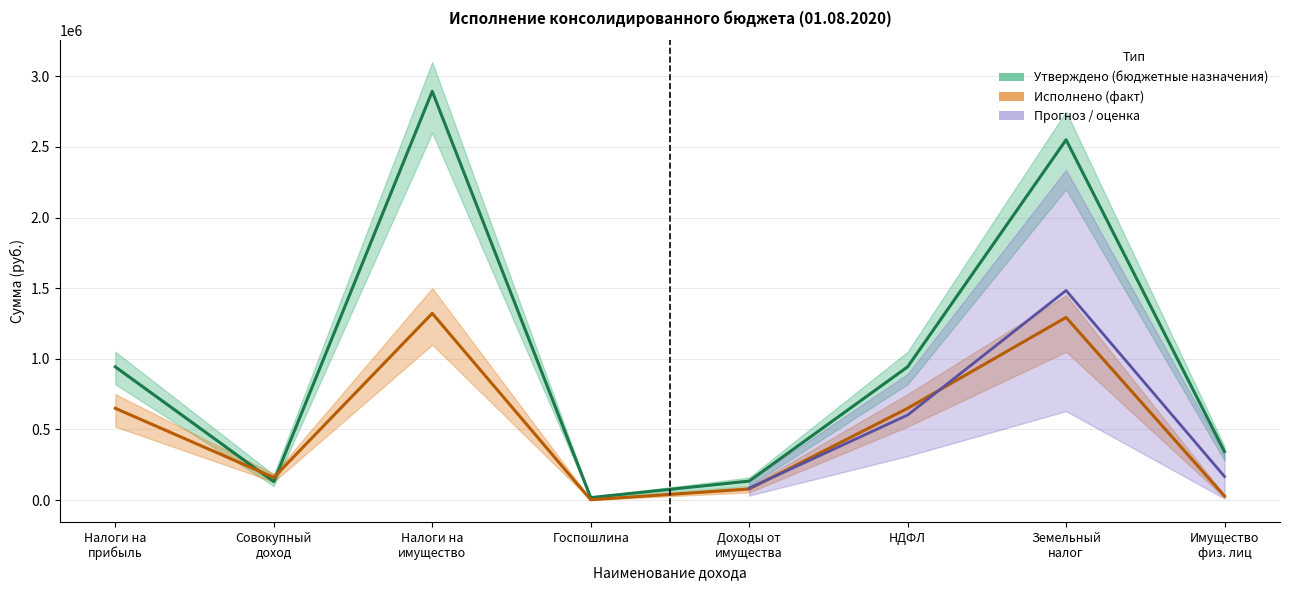

What is the label of the 6th point from the right?

Налоги на имущество